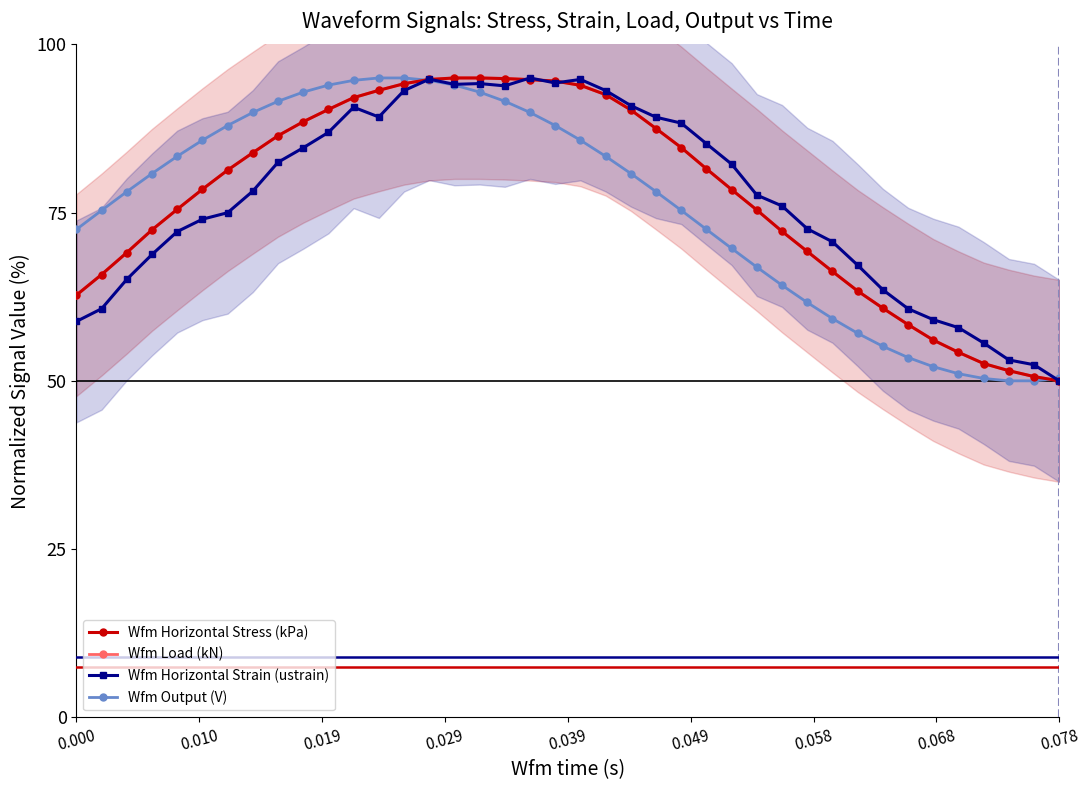

What are all the series names shown in the legend?

Wfm Horizontal Stress (kPa), Wfm Load (kN), Wfm Horizontal Strain (ustrain), Wfm Output (V)